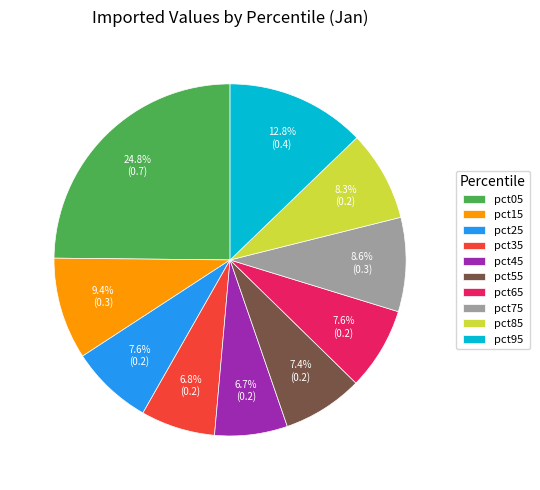

What percentage is the pct05 slice, to the nearest percent?

25%